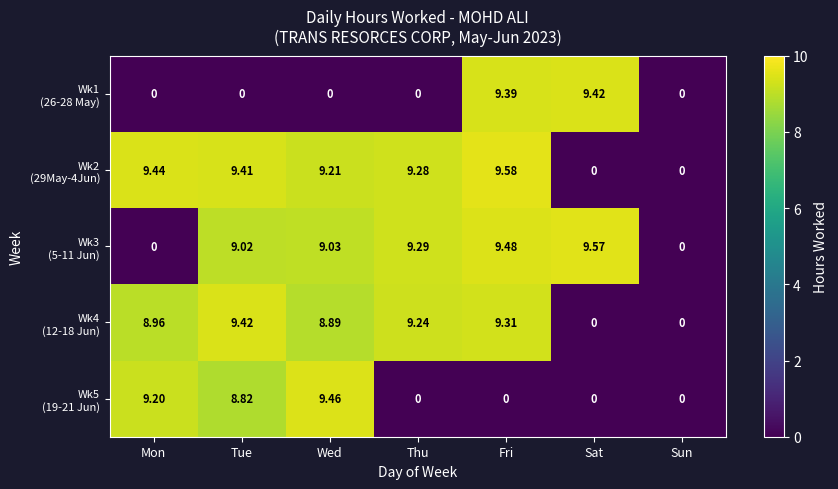

At which category is the sum across all series the highest?

Fri